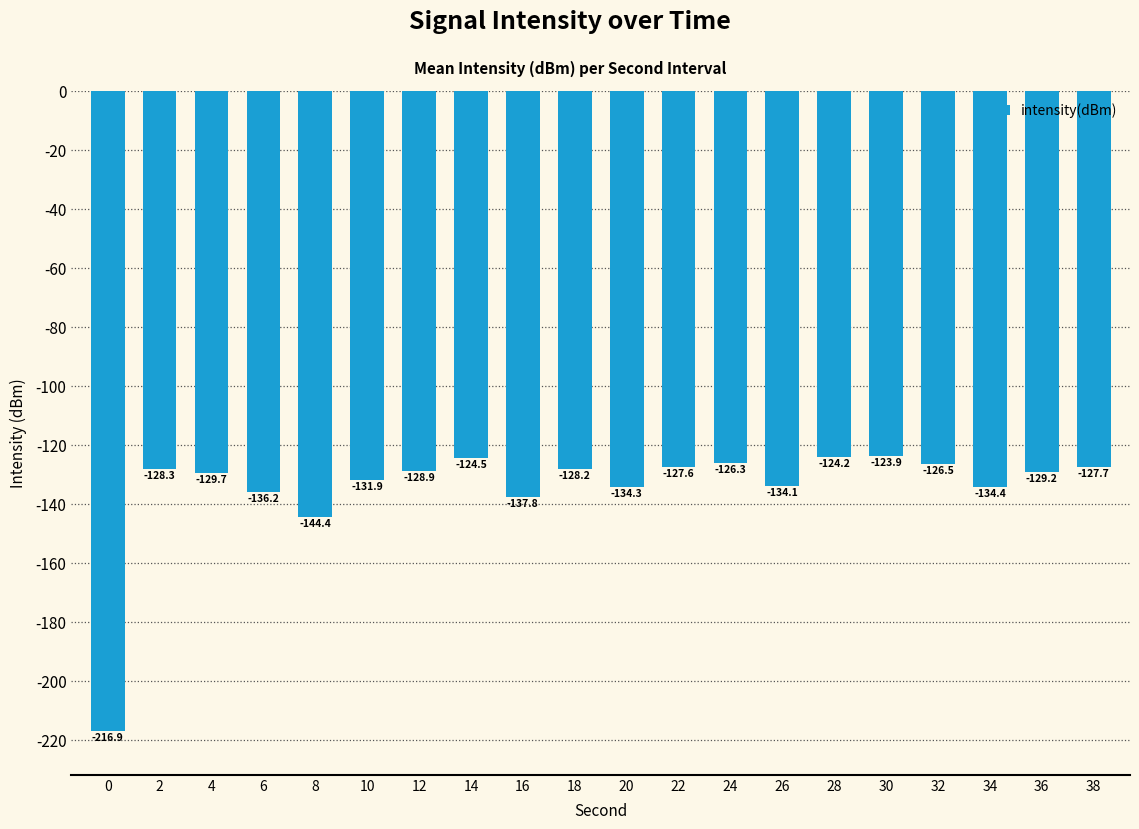

True or false: the data shows -137.8 at 16.

True